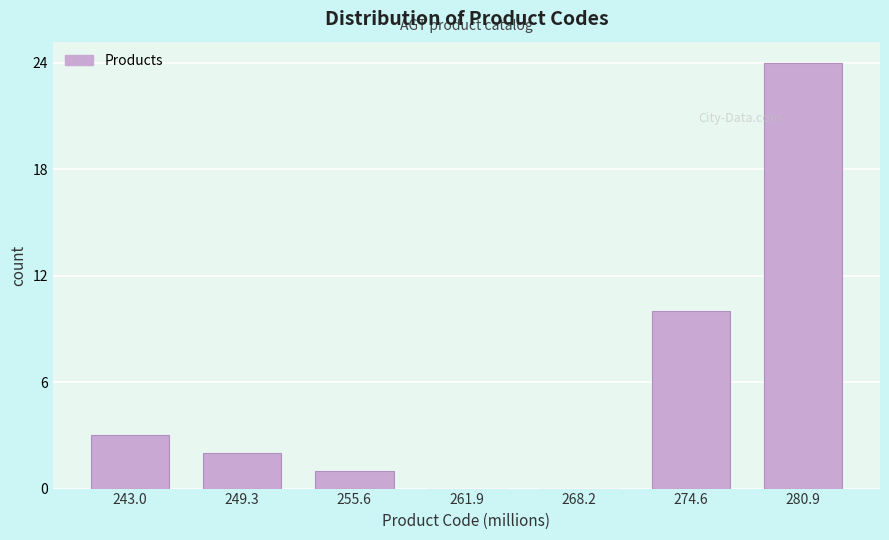

Reading left to right, transcribe all the data shown in this chart.

243.0=3	249.3=2	255.6=1	261.9=0	268.2=0	274.6=10	280.9=24